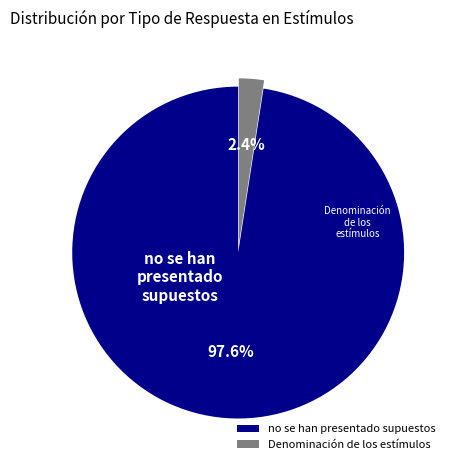

To the nearest percent, what portion does no se han presentado supuestos represent?

98%